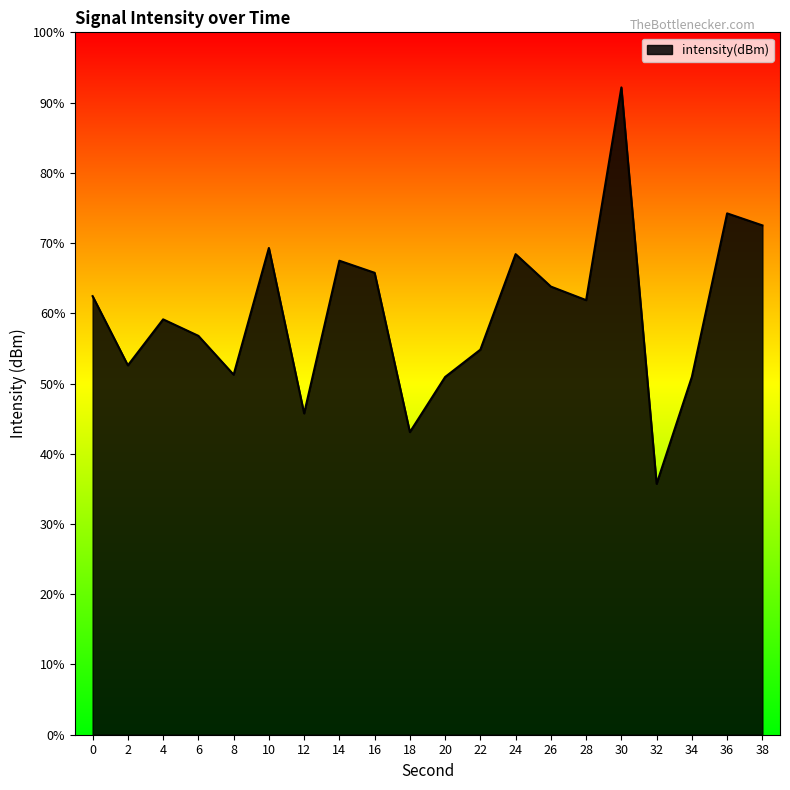

What is the average value?

60.0